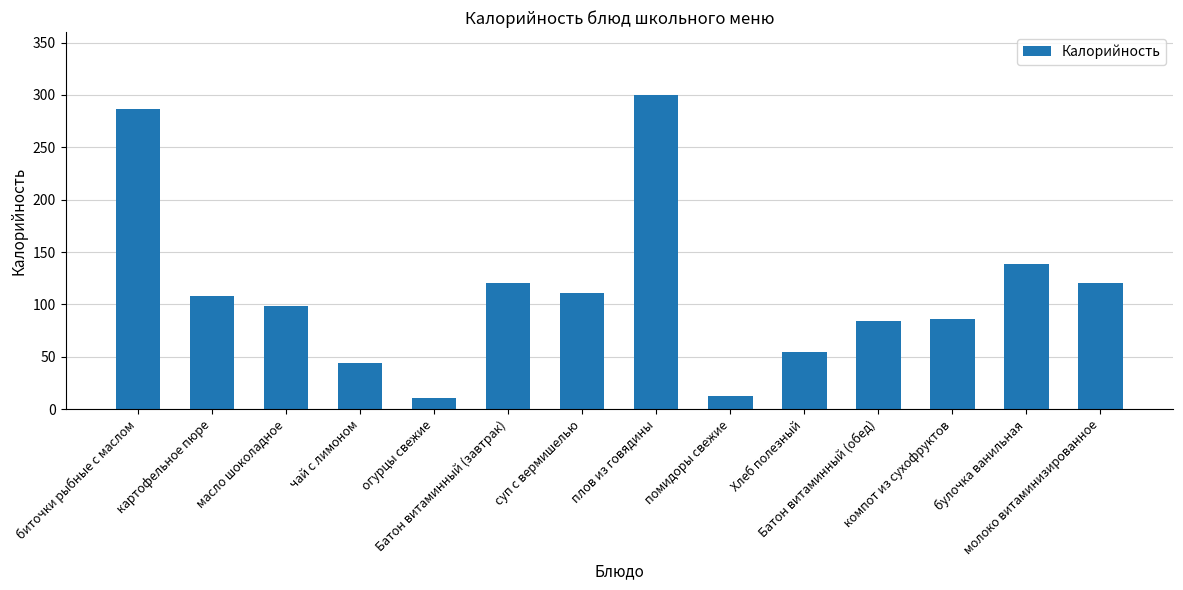

How many values are below 108?

7